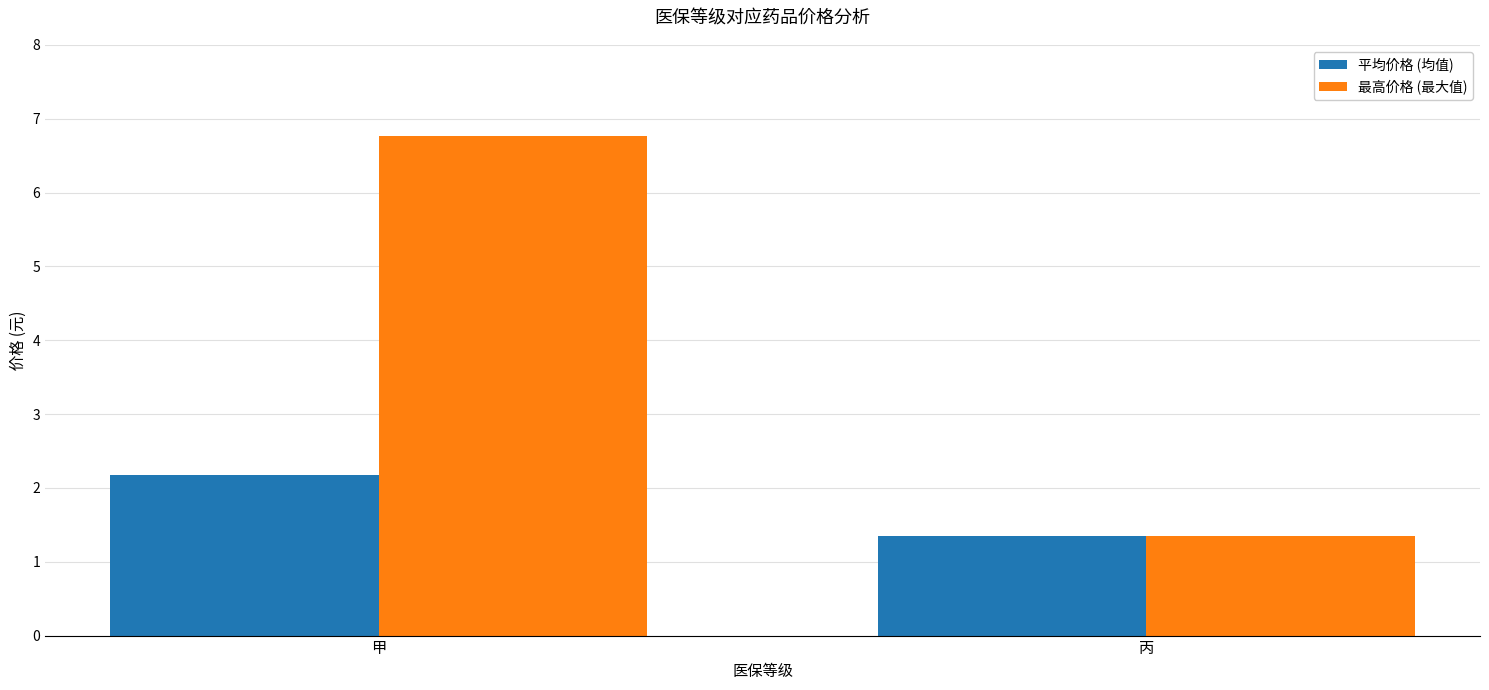

The 平均价格 (均值) series shows 1.4 at 丙. True or false?

True